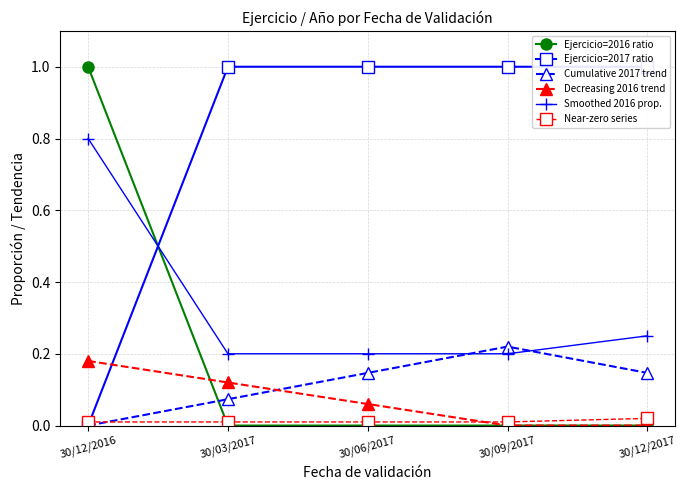

What is the label of the 3rd point from the left?

30/06/2017